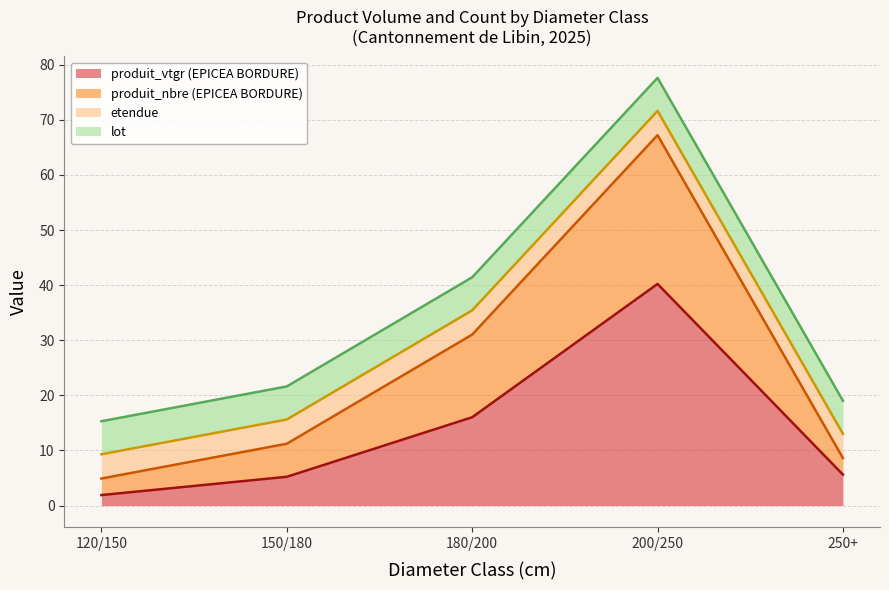

Between 250+ and 180/200, which is larger?

180/200